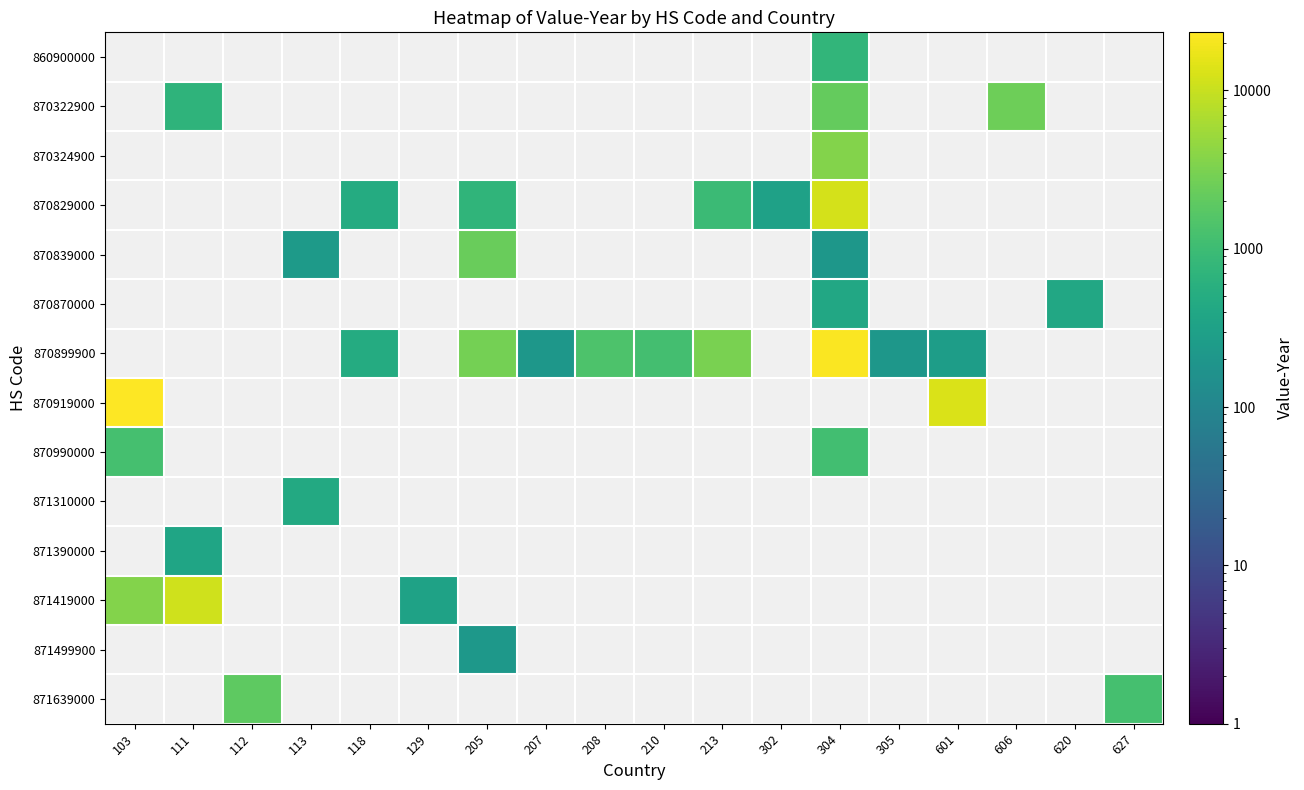

What is the minimum value shown in the chart?

203.0